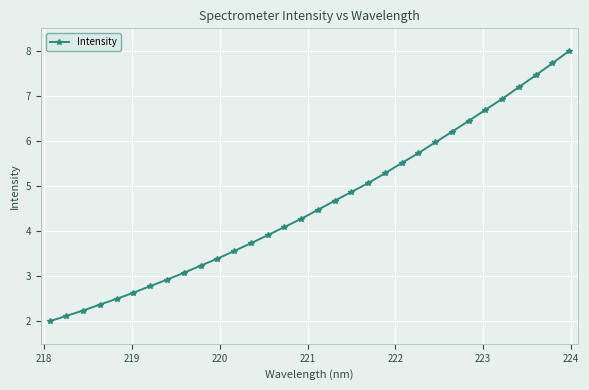

What is the value of the 3rd point from the left?

2.2